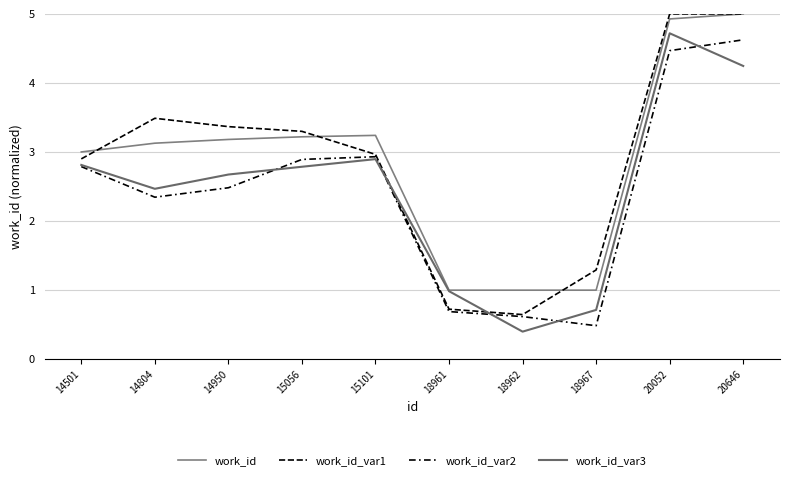

Count the number of data series in this chart.

4